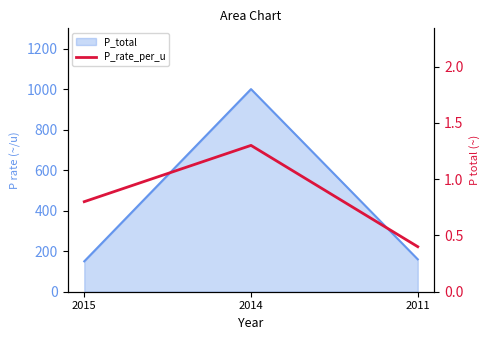

What is the change in value from 2014 to 2011?

-0.9